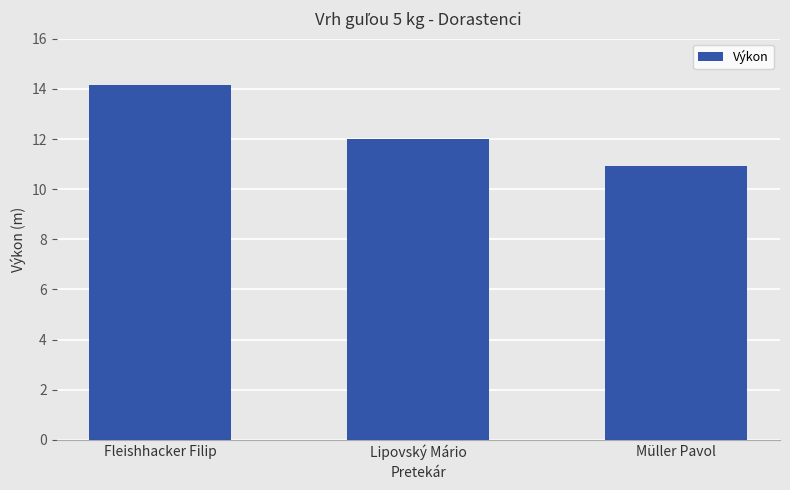

Rank the categories by value from highest to lowest.

Fleishhacker Filip, Lipovský Mário, Müller Pavol